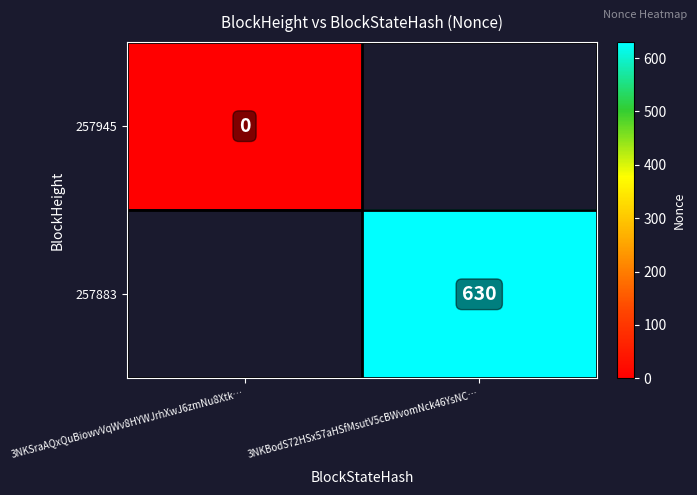

The value of 257883 at 3NKBodS72HSx57aHSfMsutV5cBWvomNck46YsNC… is 1095. True or false?

False